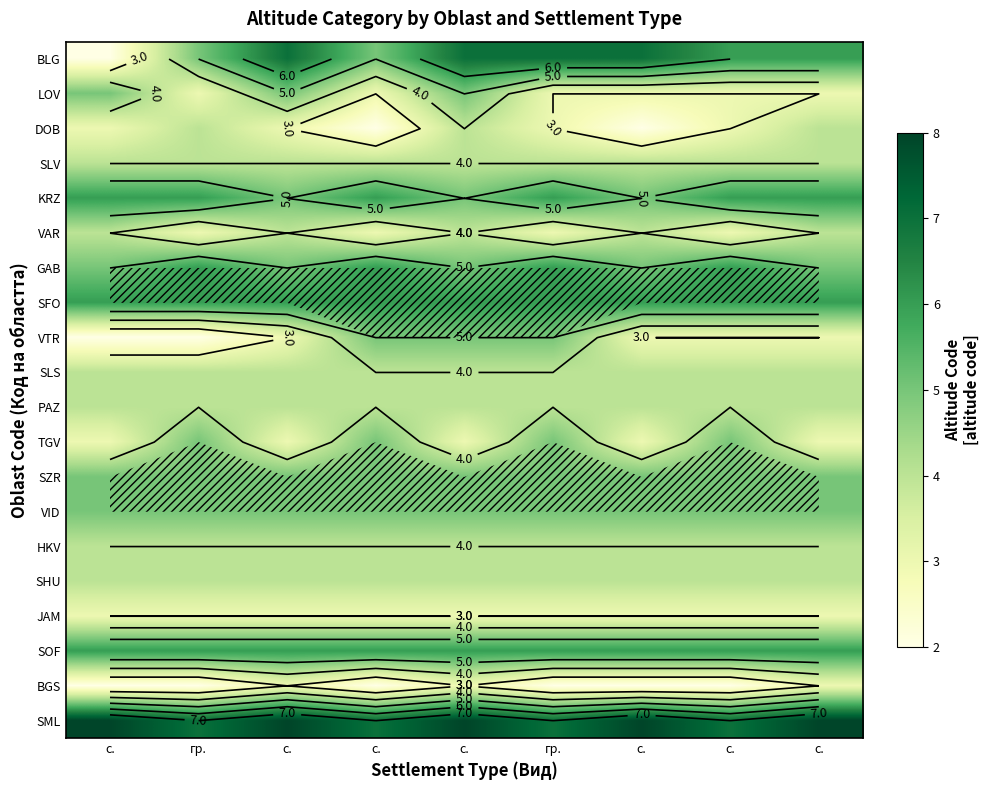

Rank the series at гр. from lowest to highest value.

VTR, BGS, LOV, VAR, JAM, DOB, SLV, SLS, PAZ, HKV, SHU, BLG, TGV, SZR, VID, KRZ, GAB, SFO, SOF, SML